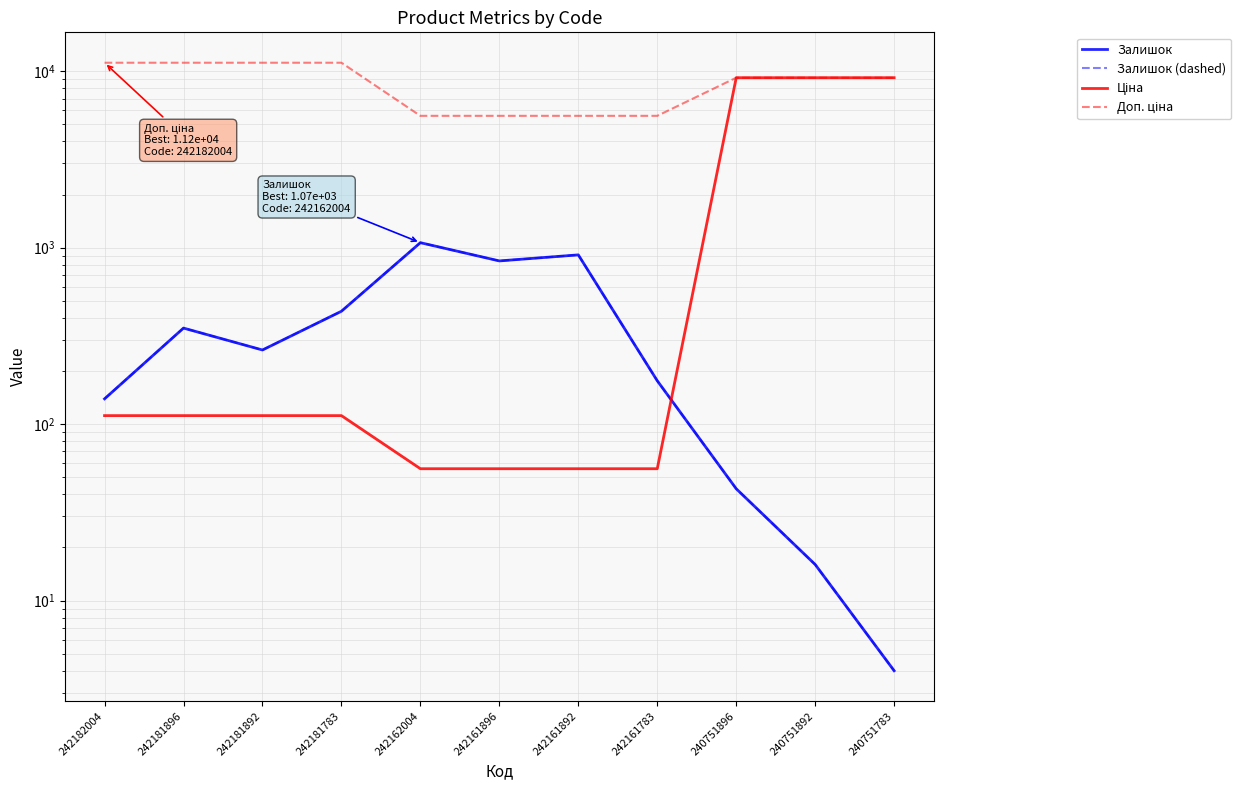

Which series has the largest range (max minus min)?

Ціна